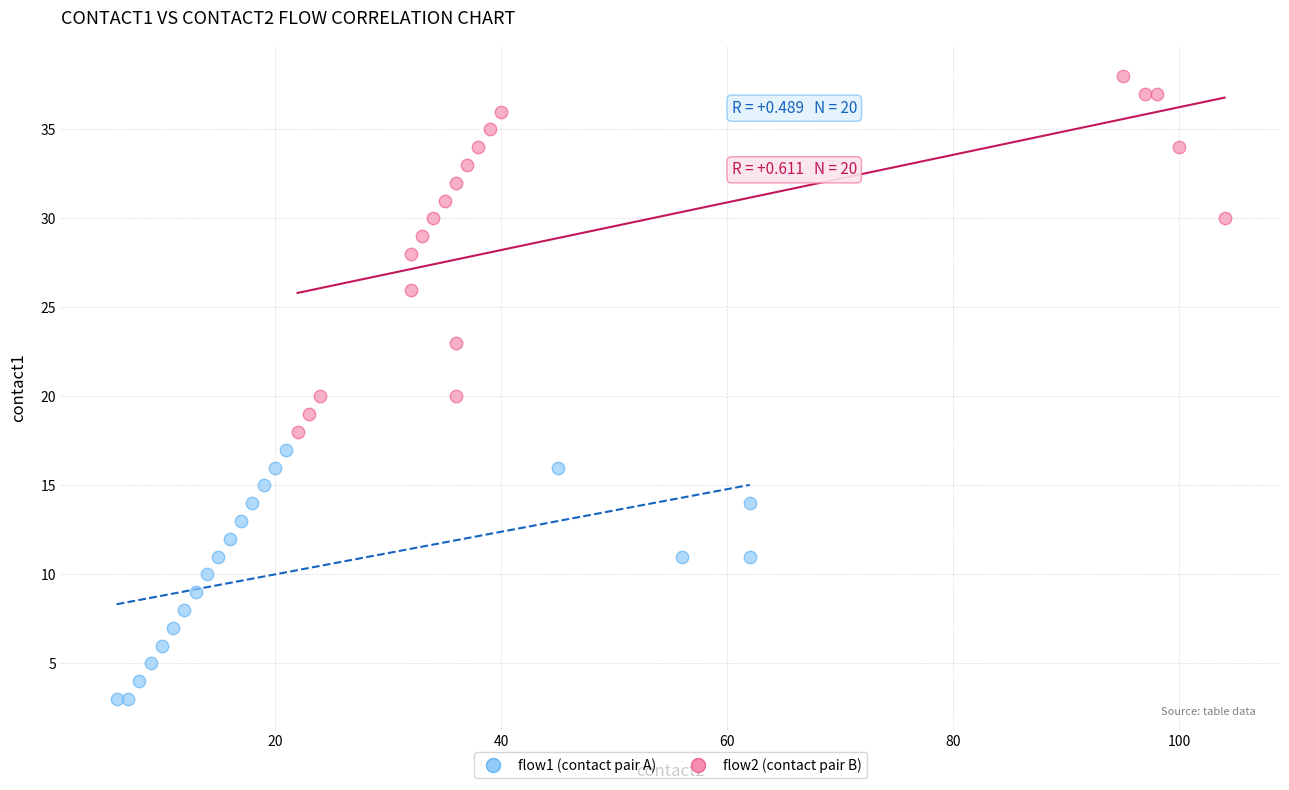

Which series has the largest Y range (max minus min)?

flow2 (contact pair B)